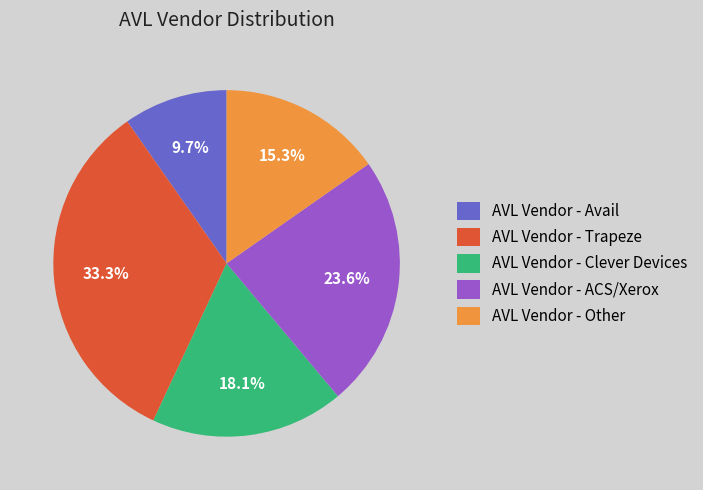

How many slices are in this pie chart?

5